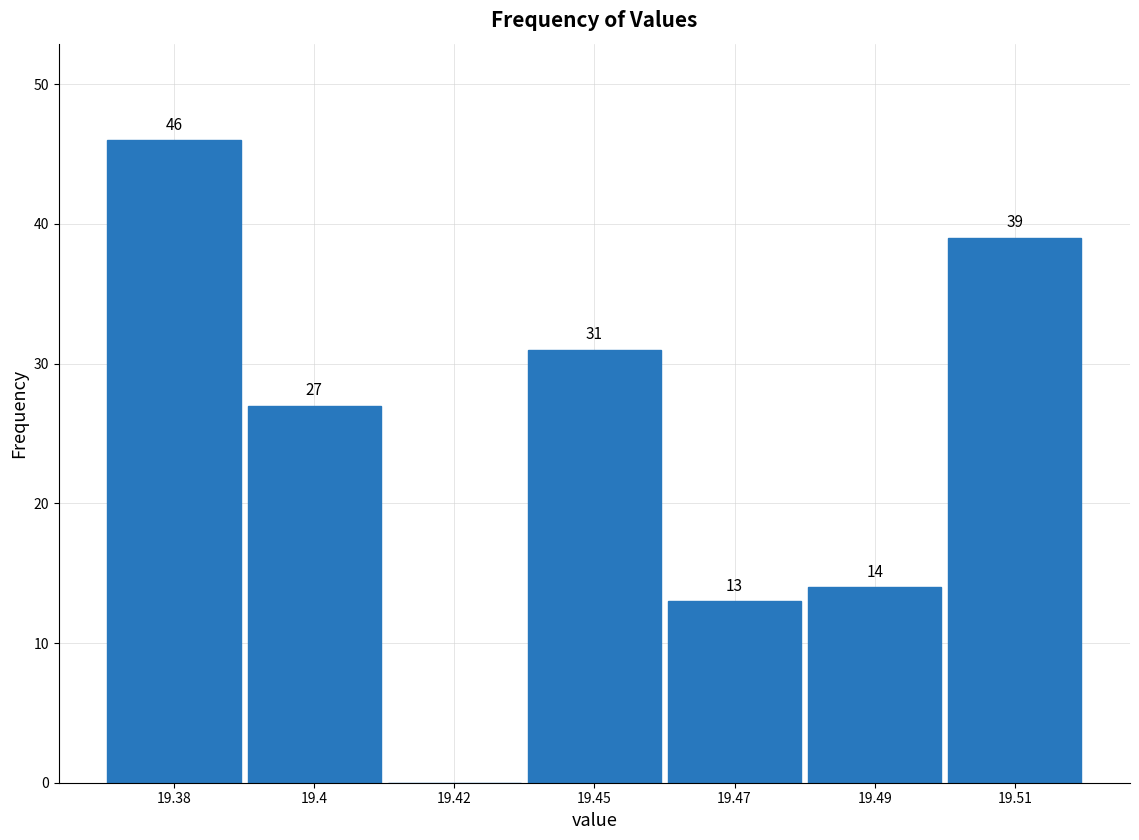

Reading right to left, what are all the values shown in this chart?

19.51=39	19.49=14	19.47=13	19.45=31	19.42=0	19.4=27	19.38=46